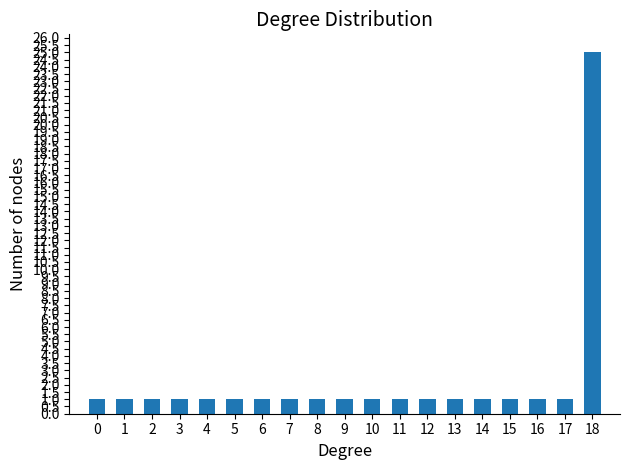

Reading right to left, list all the values displayed in this chart.

18=25	17=1	16=1	15=1	14=1	13=1	12=1	11=1	10=1	9=1	8=1	7=1	6=1	5=1	4=1	3=1	2=1	1=1	0=1